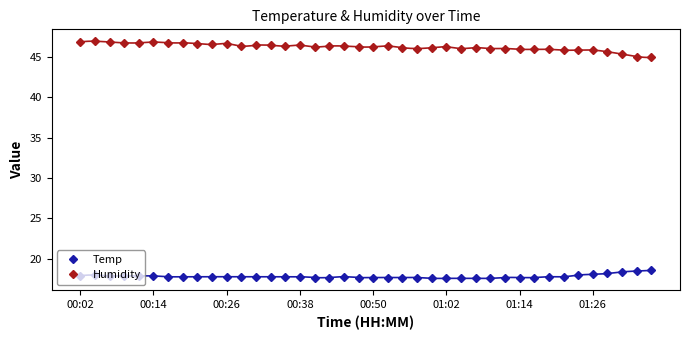

How many distinct data groups are displayed?

2